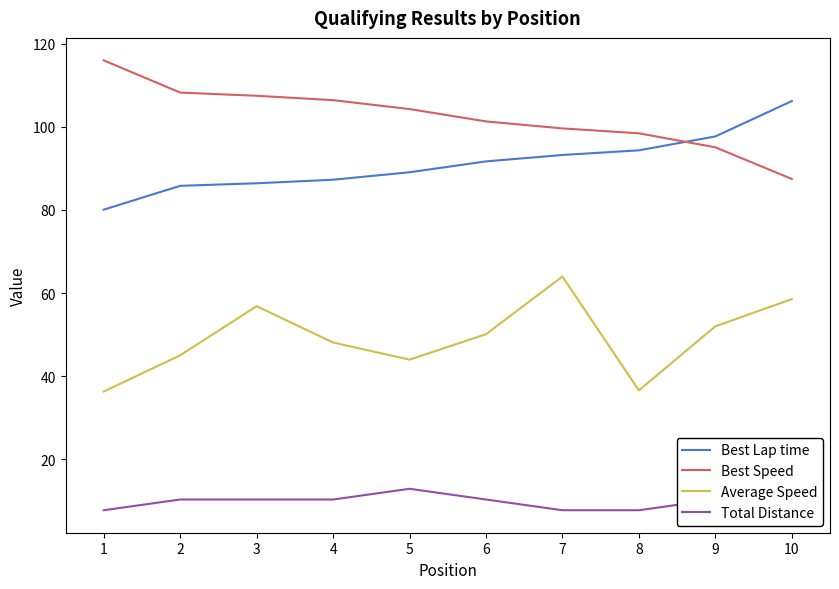

What is the difference between the maximum and minimum values in the Best Lap time series?

26.1